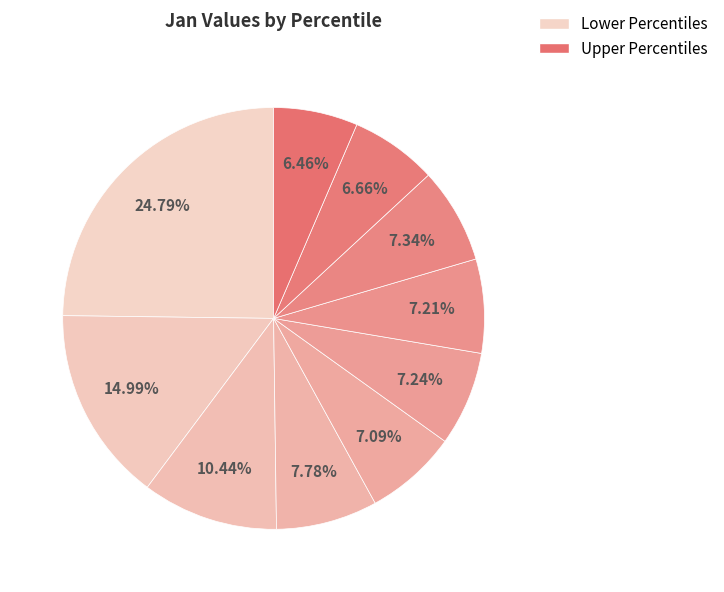

To the nearest percent, what is the average slice percentage?

10%